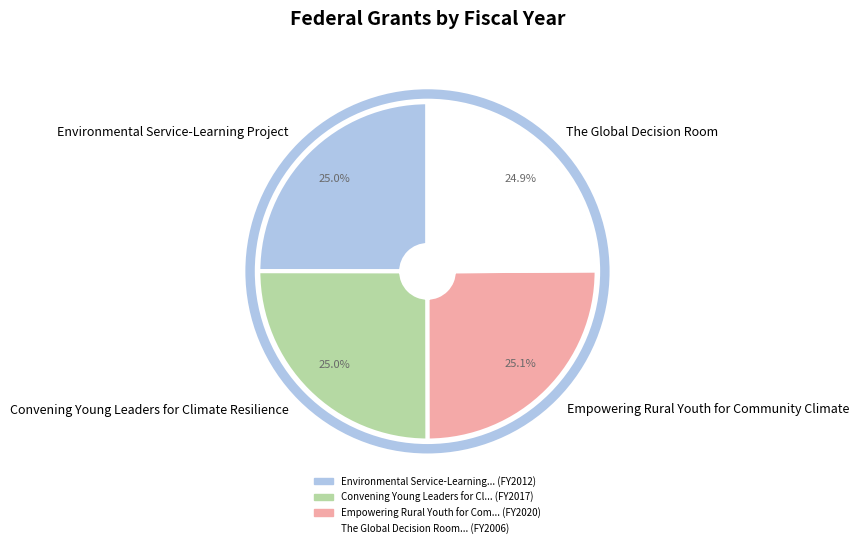

The Environmental Service-Learning Project slice represents 25% of the pie. True or false?

True